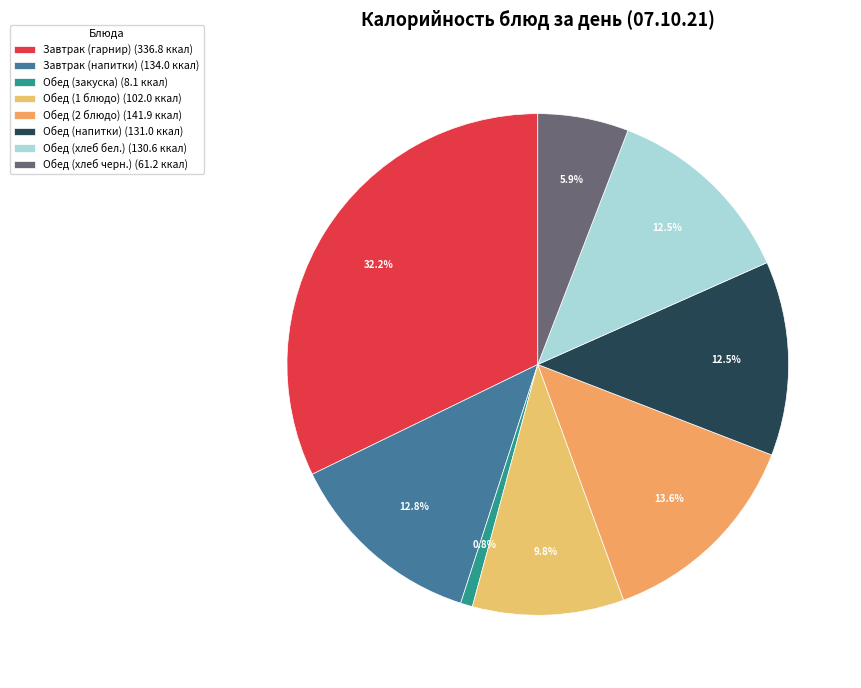

To the nearest percent, what is the difference between the Обед (хлеб черн.) and Обед (1 блюдо) slice percentages?

4%